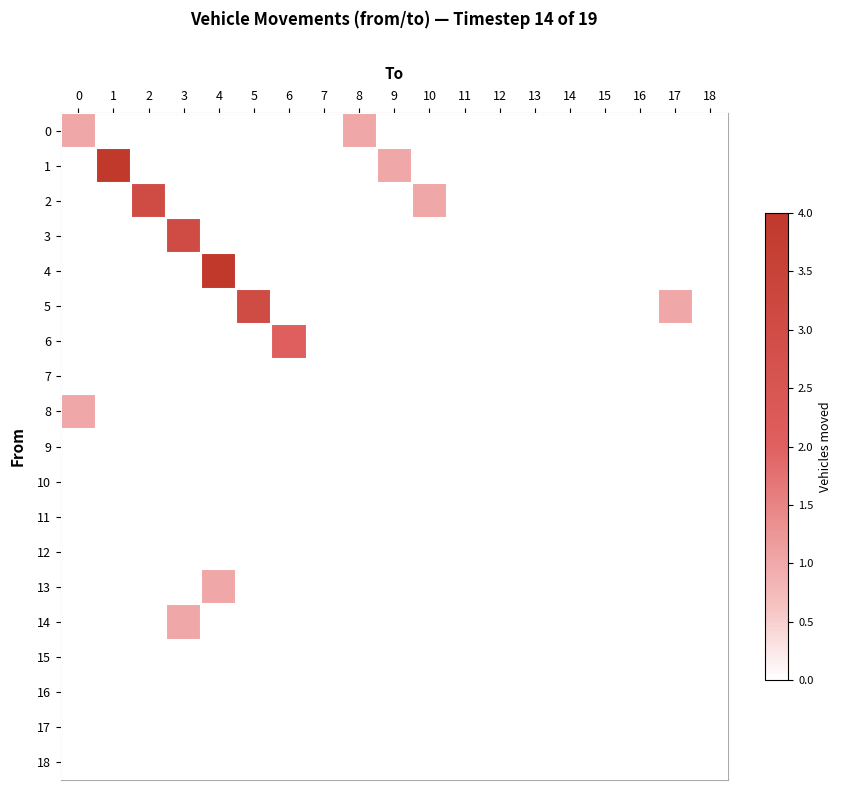

At which category does the chart reach its minimum across all series?

1